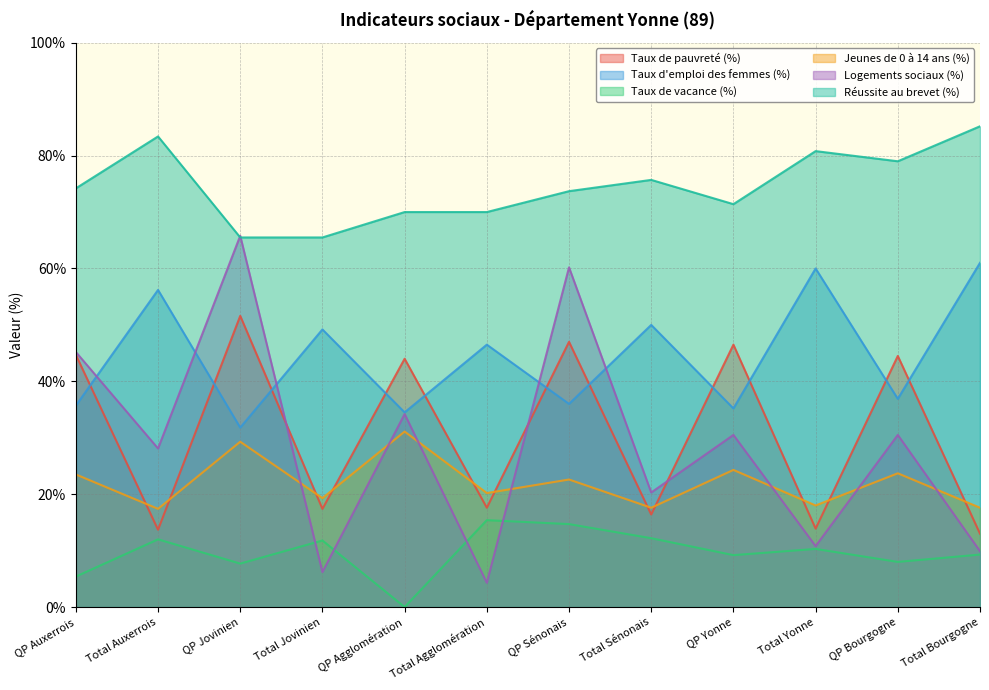

Reading left to right, what are all the values shown in this chart?

Taux de pauvreté (%): QP Auxerrois=44.7	Total Auxerrois=13.7	QP Jovinien=51.6	Total Jovinien=17.4	QP Agglomération=44.0	Total Agglomération=17.6	QP Sénonais=47.0	Total Sénonais=16.4	QP Yonne=46.5	Total Yonne=13.9	QP Bourgogne=44.5	Total Bourgogne=13.0
Taux d'emploi des femmes (%): QP Auxerrois=35.7	Total Auxerrois=56.2	QP Jovinien=31.8	Total Jovinien=49.2	QP Agglomération=34.5	Total Agglomération=46.5	QP Sénonais=36.0	Total Sénonais=50.0	QP Yonne=35.2	Total Yonne=60.0	QP Bourgogne=36.9	Total Bourgogne=61.0
Taux de vacance (%): QP Auxerrois=5.4	Total Auxerrois=12.0	QP Jovinien=7.7	Total Jovinien=11.8	QP Agglomération=0.0	Total Agglomération=15.4	QP Sénonais=14.7	Total Sénonais=12.2	QP Yonne=9.2	Total Yonne=10.3	QP Bourgogne=8.0	Total Bourgogne=9.3
Jeunes de 0 à 14 ans (%): QP Auxerrois=23.5	Total Auxerrois=17.4	QP Jovinien=29.3	Total Jovinien=19.3	QP Agglomération=31.1	Total Agglomération=20.2	QP Sénonais=22.6	Total Sénonais=17.6	QP Yonne=24.3	Total Yonne=18.0	QP Bourgogne=23.7	Total Bourgogne=17.6
Logements sociaux (%): QP Auxerrois=45.2	Total Auxerrois=28.1	QP Jovinien=65.8	Total Jovinien=6.2	QP Agglomération=34.2	Total Agglomération=4.3	QP Sénonais=60.2	Total Sénonais=20.3	QP Yonne=30.5	Total Yonne=10.8	QP Bourgogne=30.5	Total Bourgogne=9.9
Réussite au brevet (%): QP Auxerrois=74.2	Total Auxerrois=83.4	QP Jovinien=65.5	Total Jovinien=65.5	QP Agglomération=70.0	Total Agglomération=70.0	QP Sénonais=73.7	Total Sénonais=75.7	QP Yonne=71.4	Total Yonne=80.8	QP Bourgogne=79.0	Total Bourgogne=85.2